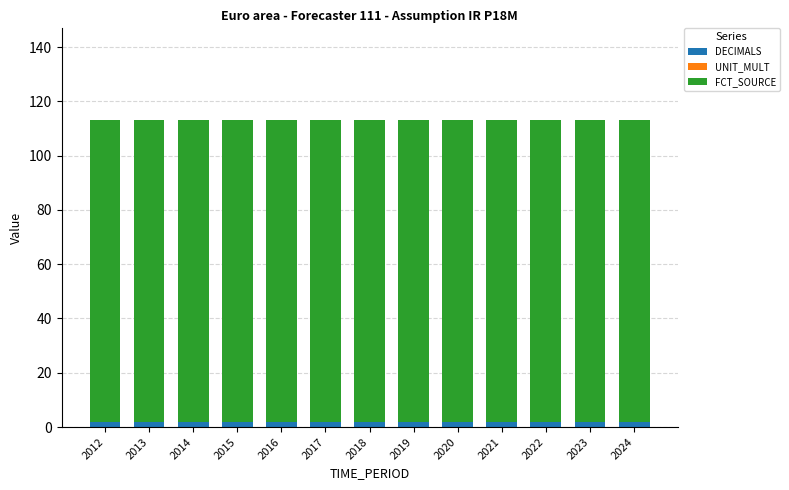

What is the sum of all DECIMALS values?

26